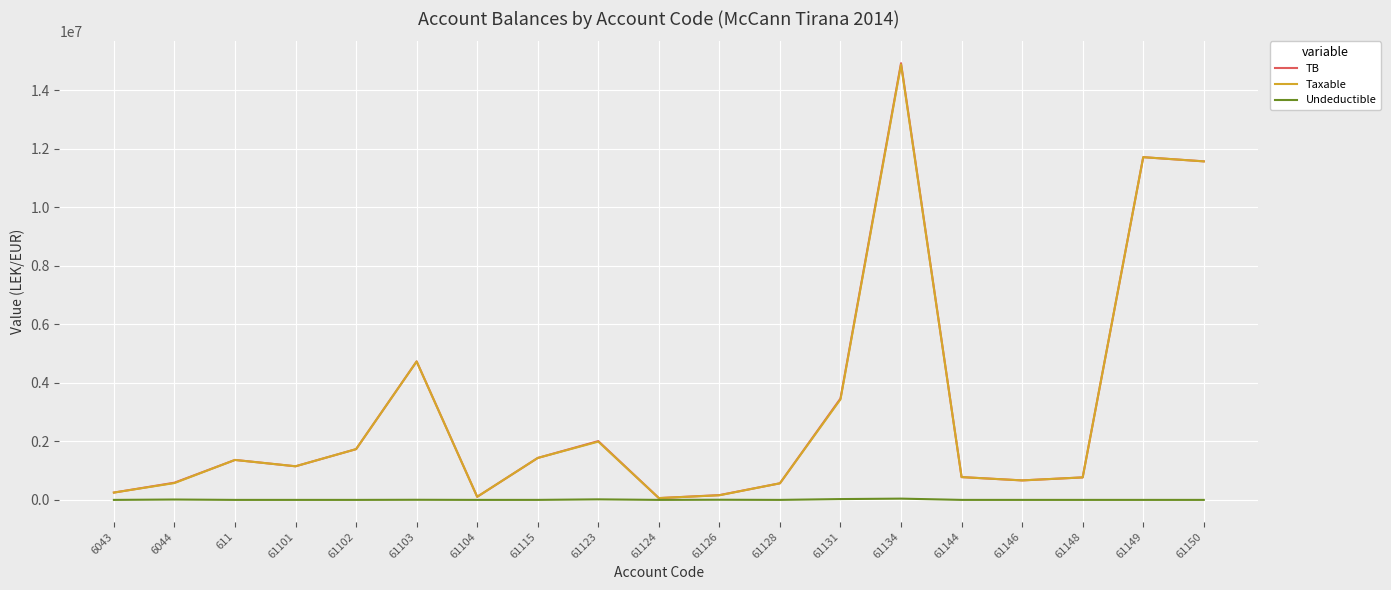

What is the sum of all Undeductible values?

111891.0